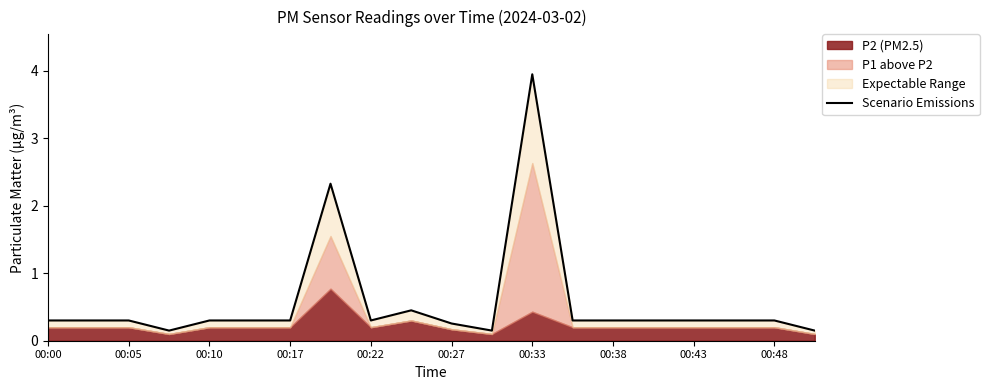

What value does the data have at 00:48?

0.3